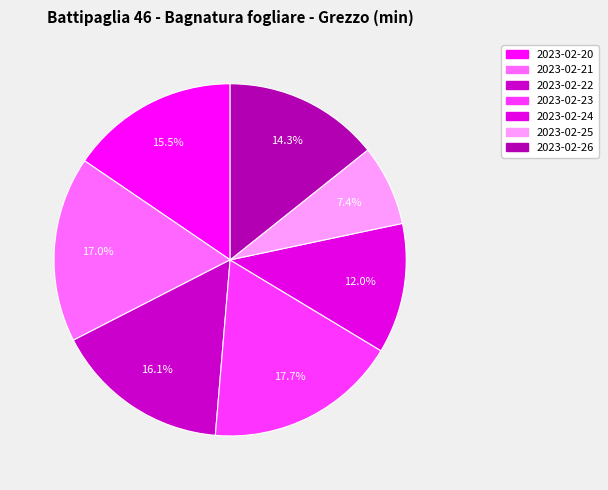

Rank the categories by value from highest to lowest.

2023-02-23, 2023-02-21, 2023-02-22, 2023-02-20, 2023-02-26, 2023-02-24, 2023-02-25